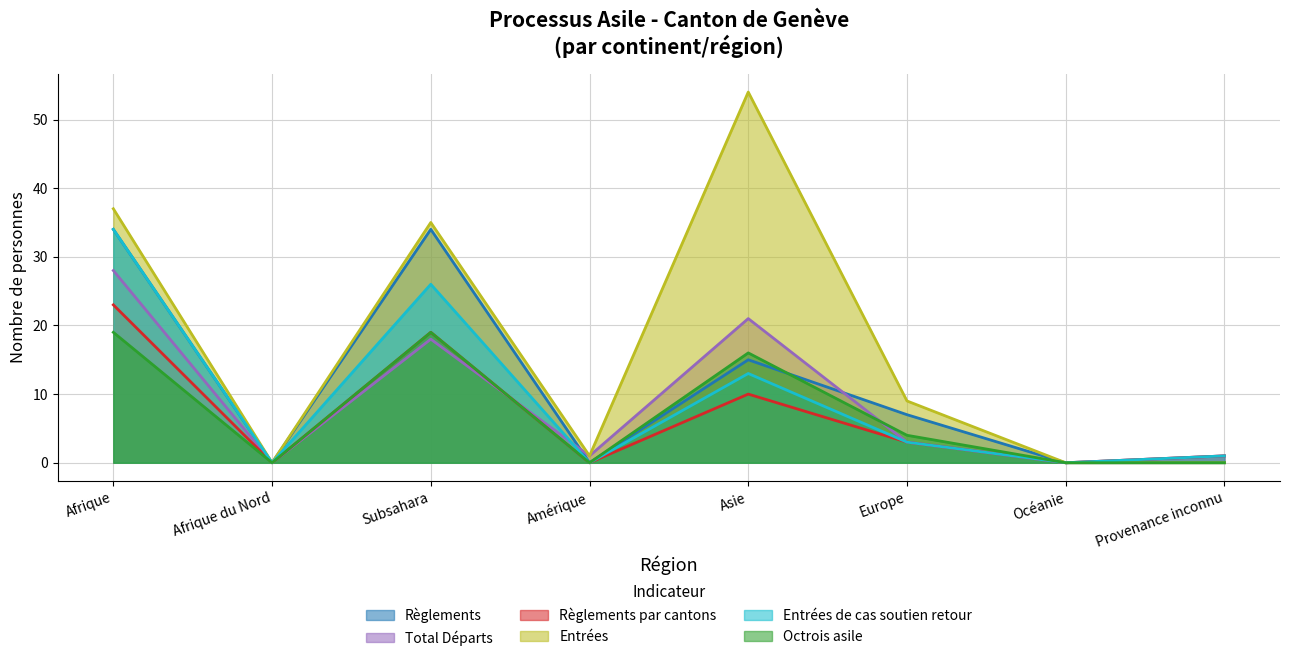

Where is the first local minimum for Entrées?

Afrique du Nord